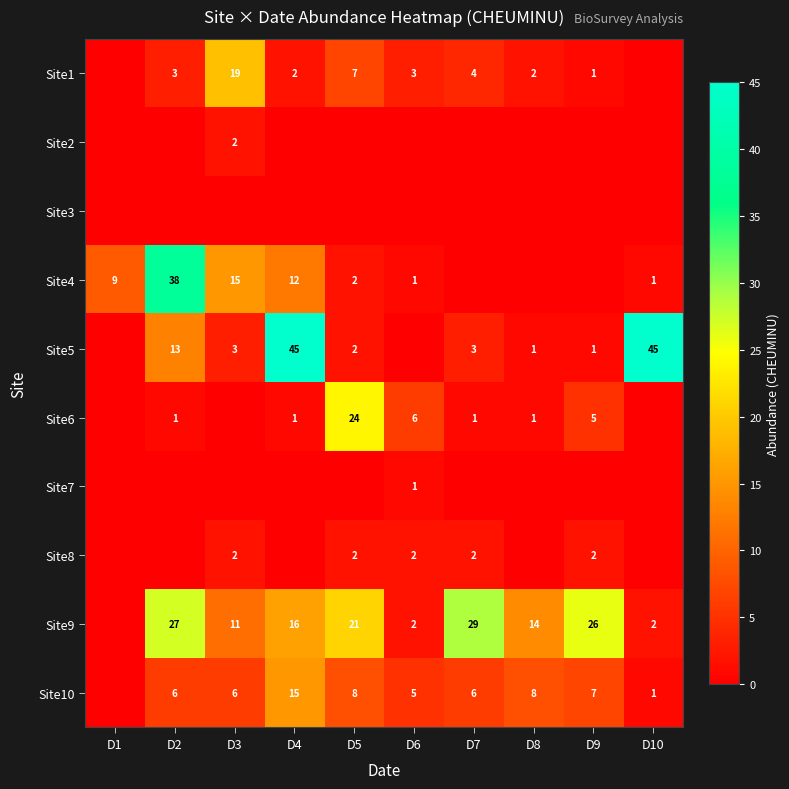

What is the total value across all series at D3?

58